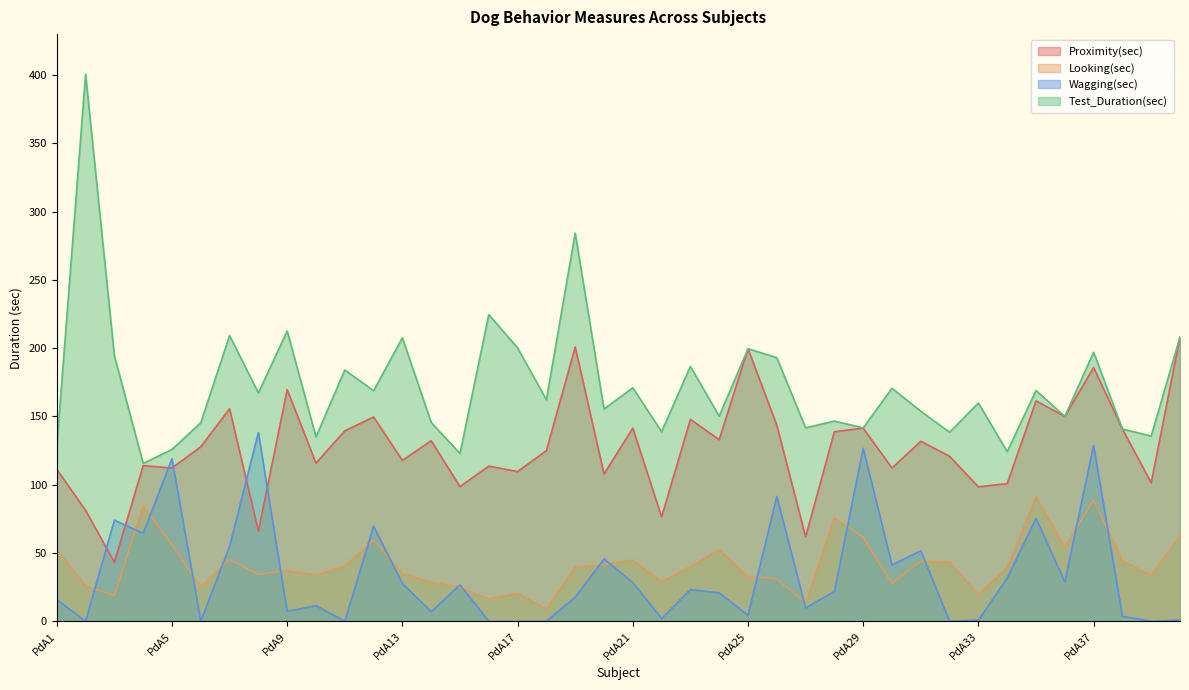

What is the value of the Proximity(sec) point at the 16th from the left?

113.6